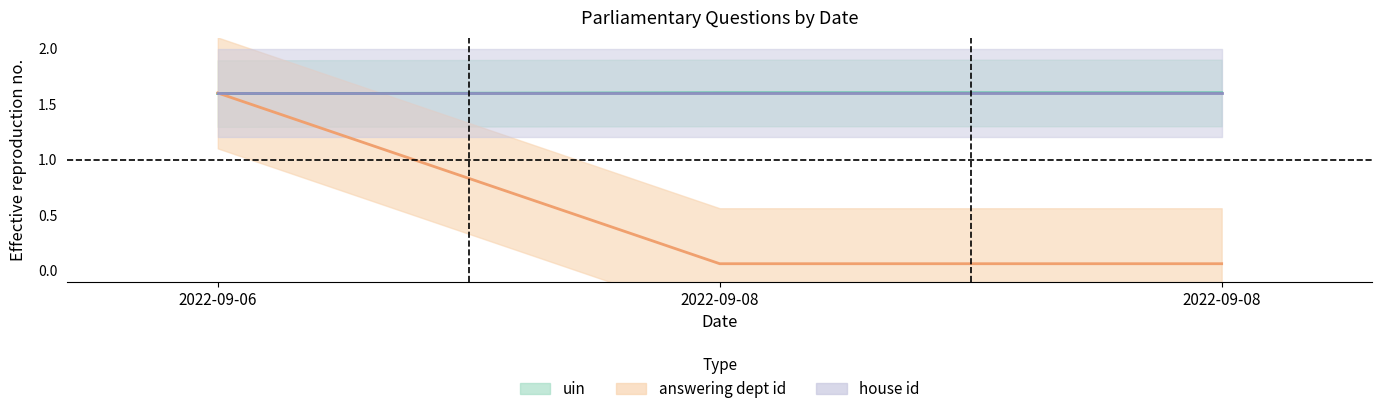

List the labels in order of uin value, smallest first.

2022-09-06, 2022-09-08, 2022-09-08